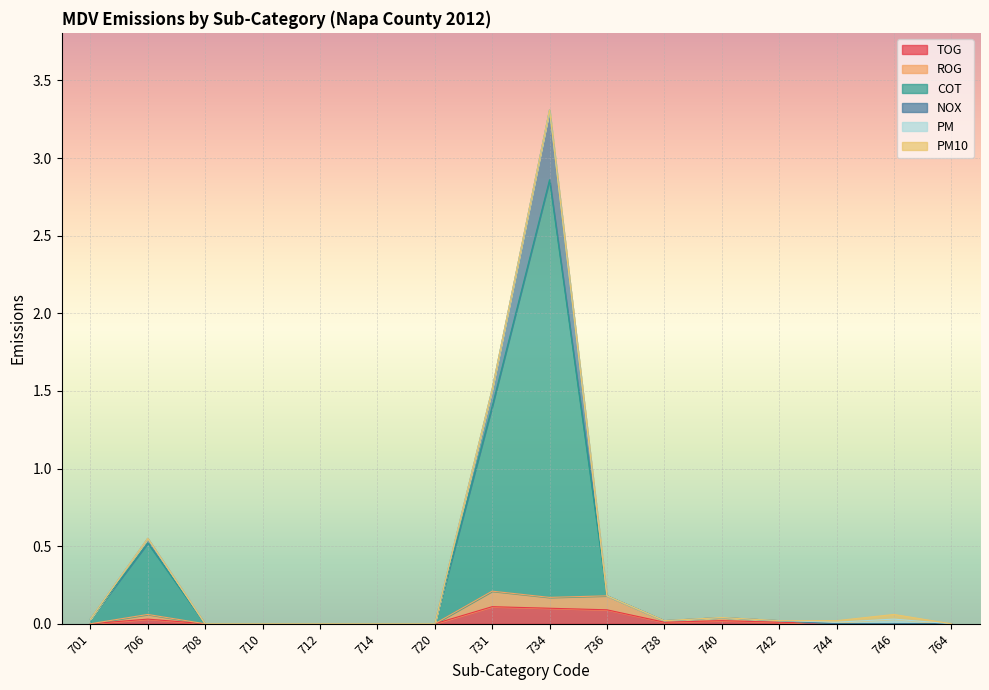

At which category does ROG reach its first local valley?

734